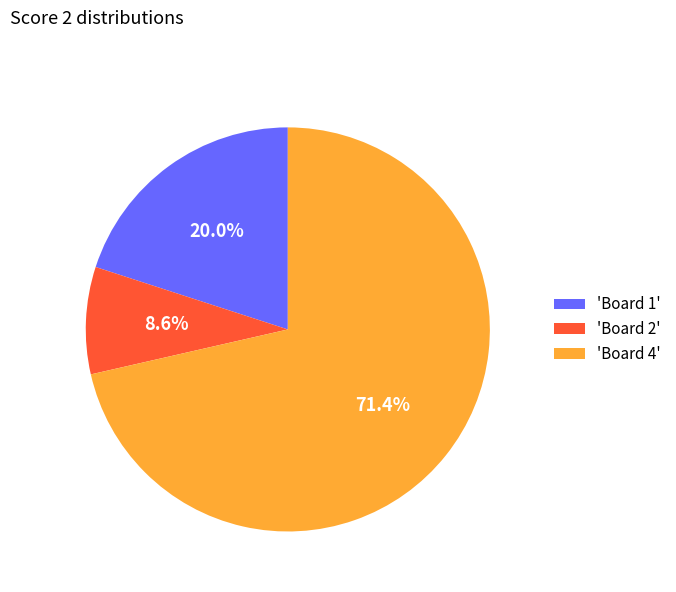

What percentage is NOT represented by 'Board 4'?

28.6%